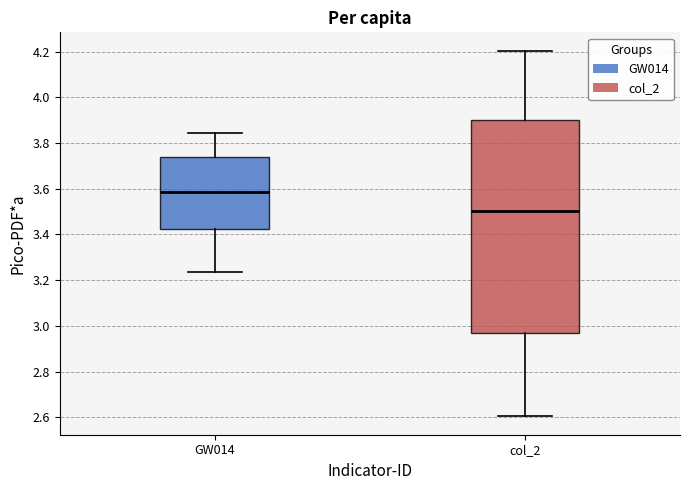

Which box is the tallest, from its lower edge to its upper edge?

col_2